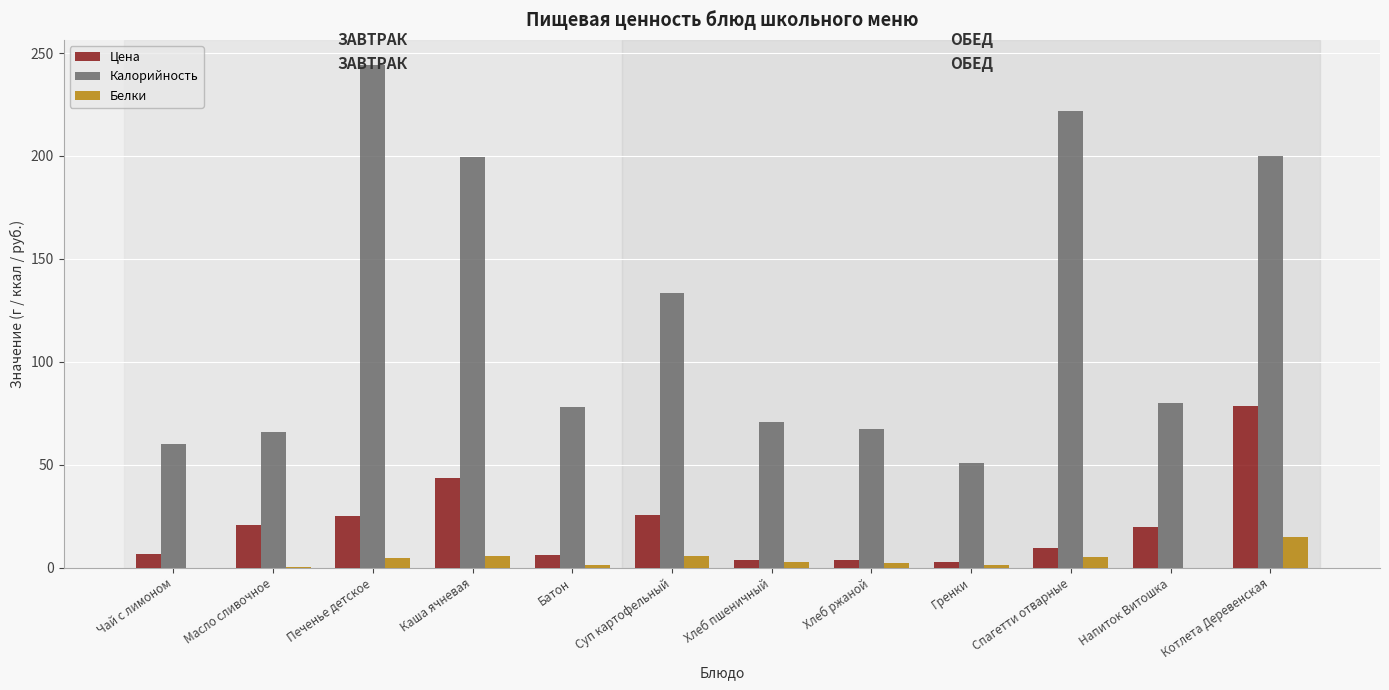

Which series changed the most between Батон and Напиток Витошка?

Цена